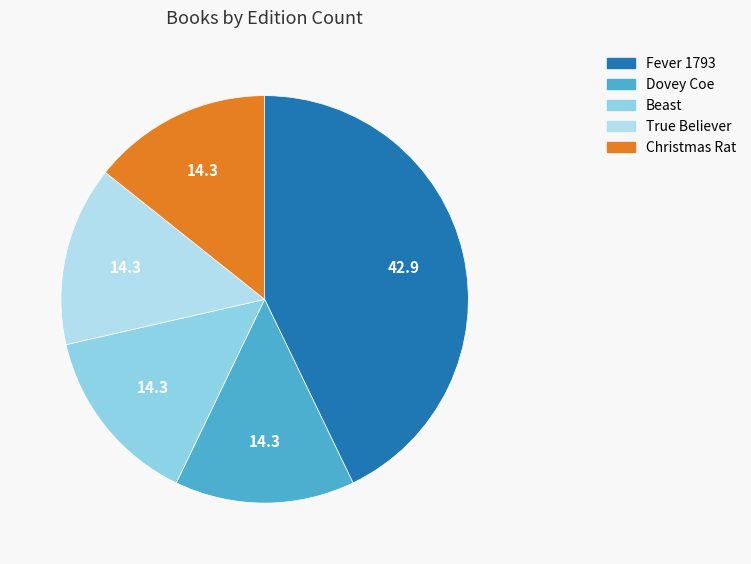

Between Christmas Rat and Beast, which is larger?

Christmas Rat